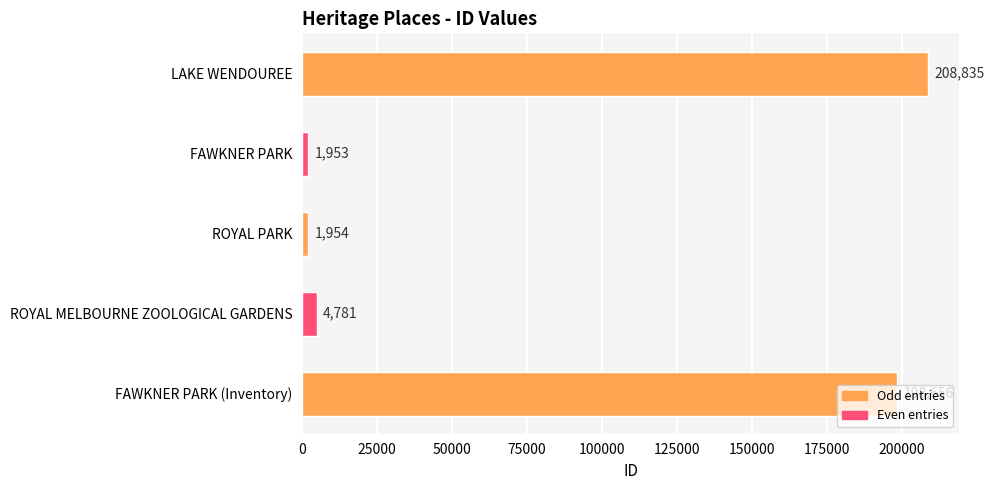

What is the ratio of the value at FAWKNER PARK to the value at ROYAL MELBOURNE ZOOLOGICAL GARDENS?

0.4